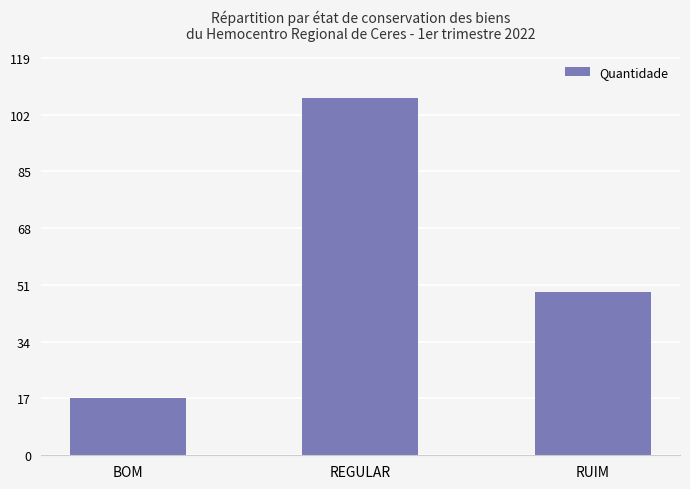

How many series are shown in this chart?

1